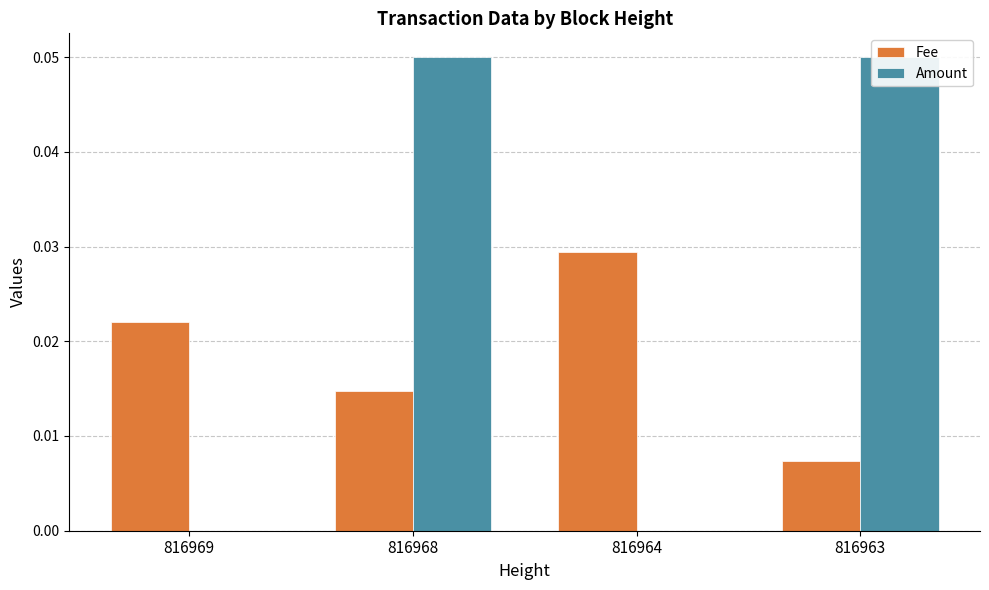

Is the value of Amount at 816969 greater than the value of Fee at 816963?

No